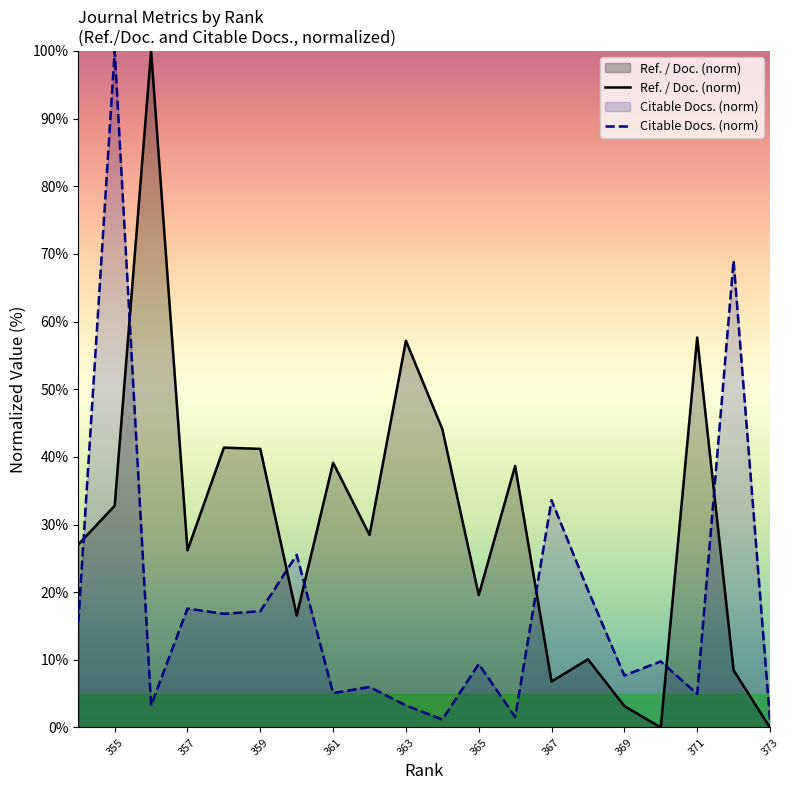

How many interior local peaks does the Ref. / Doc. series have?

7